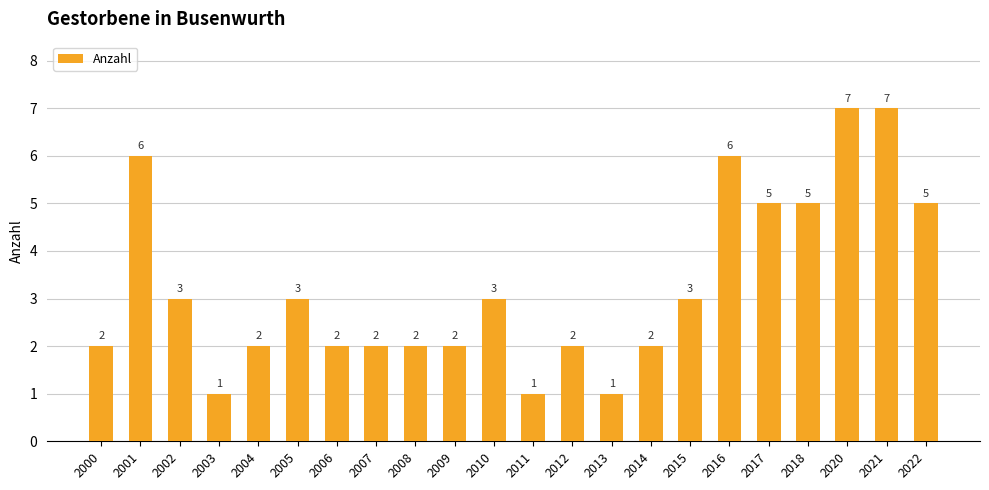

What is the sum of all values?

72